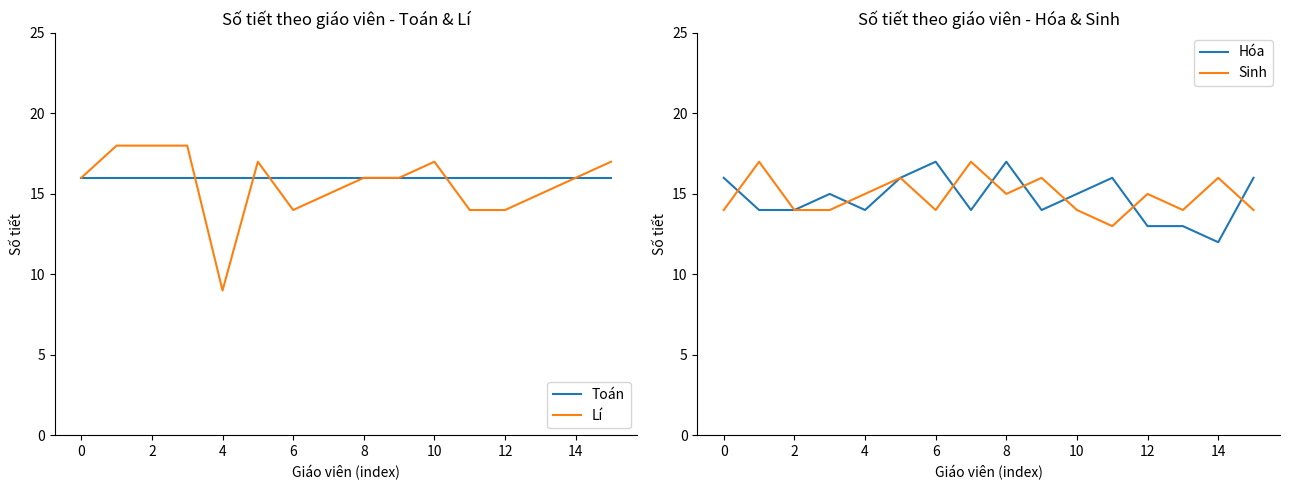

The value of Hóa at 6 is 17. True or false?

True